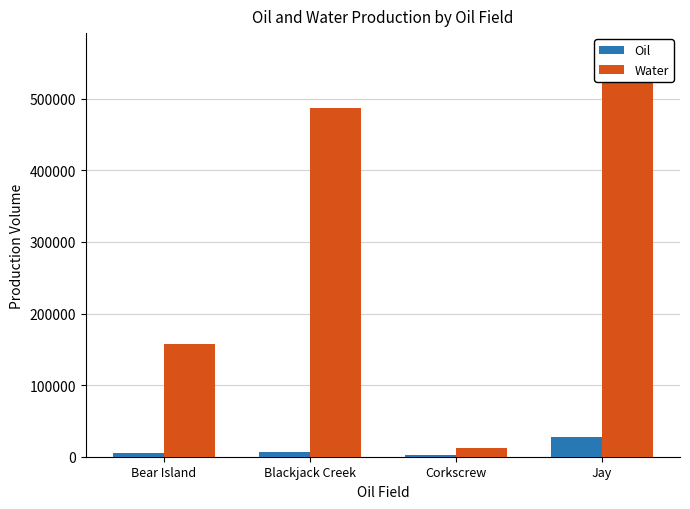

What is the label of the 1st bar from the left?

Bear Island